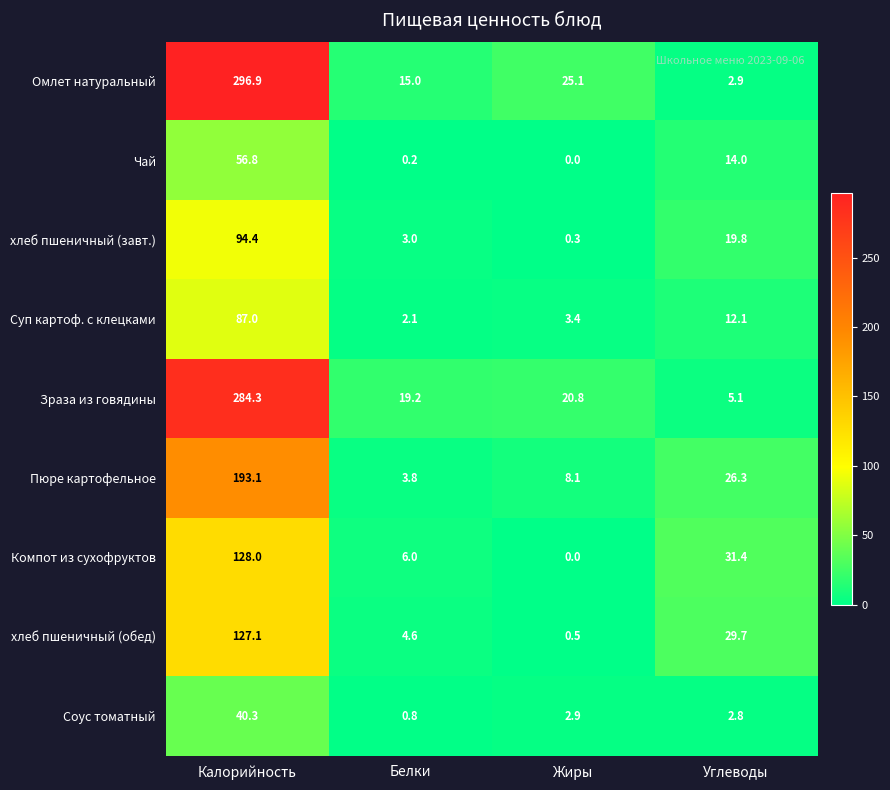

Which series has the largest total across all categories?

Омлет натуральный